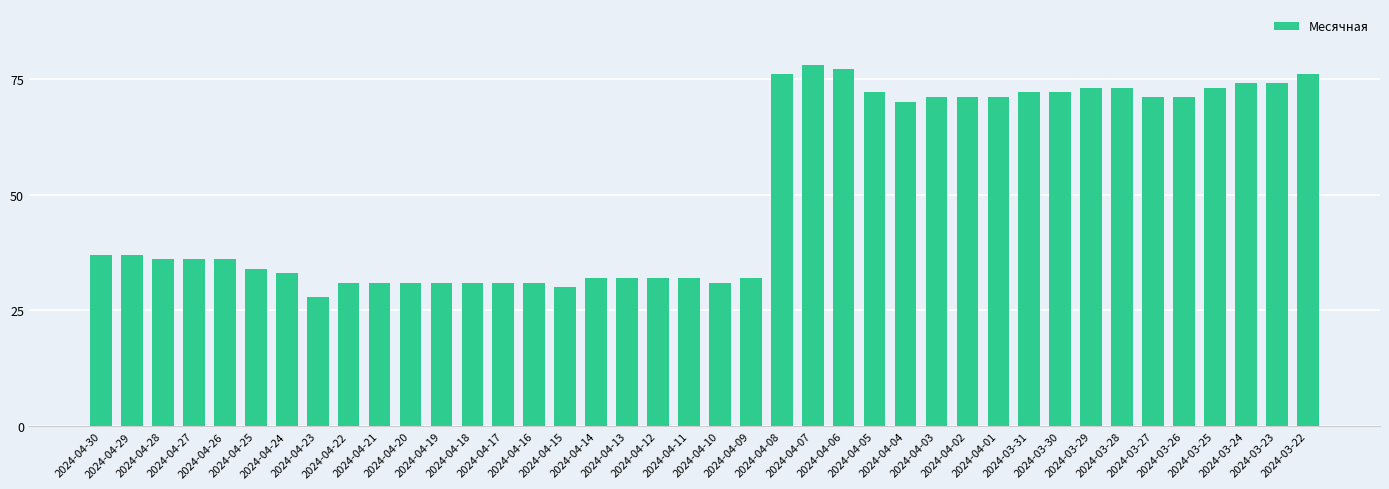

What is the difference between the maximum and minimum values?

50